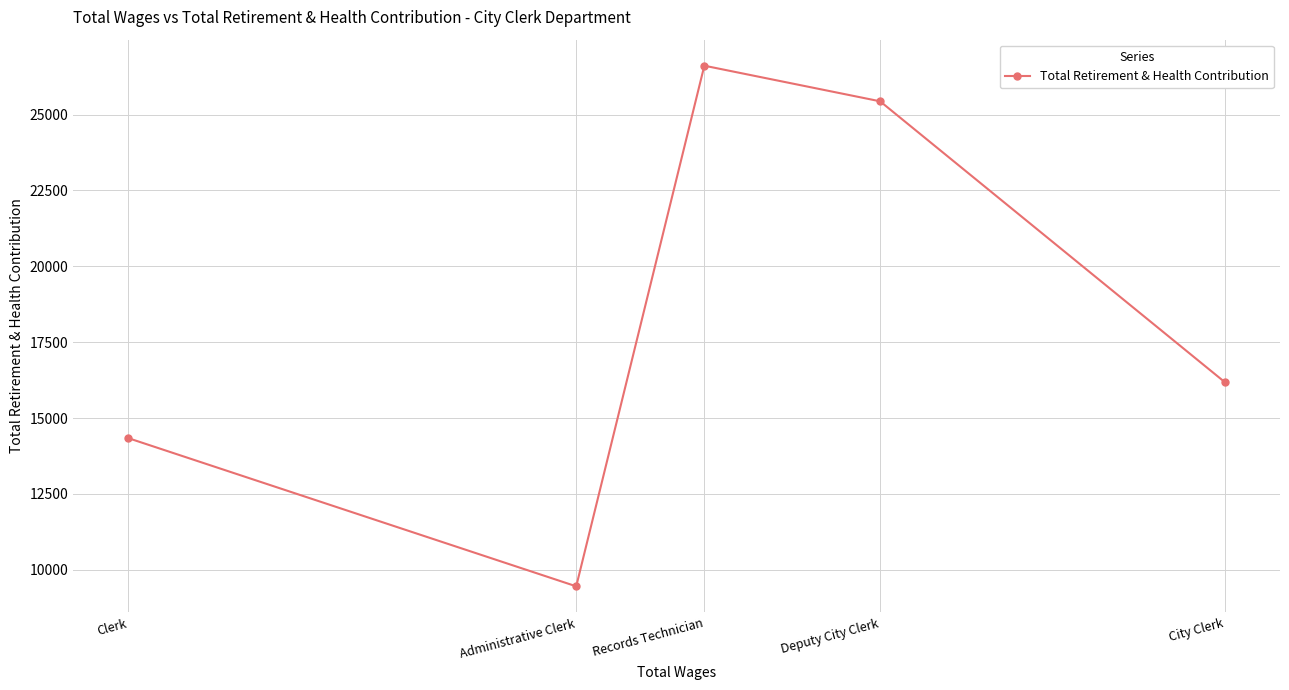

How many points are lower than both their immediate neighbors (excluding endpoints)?

1